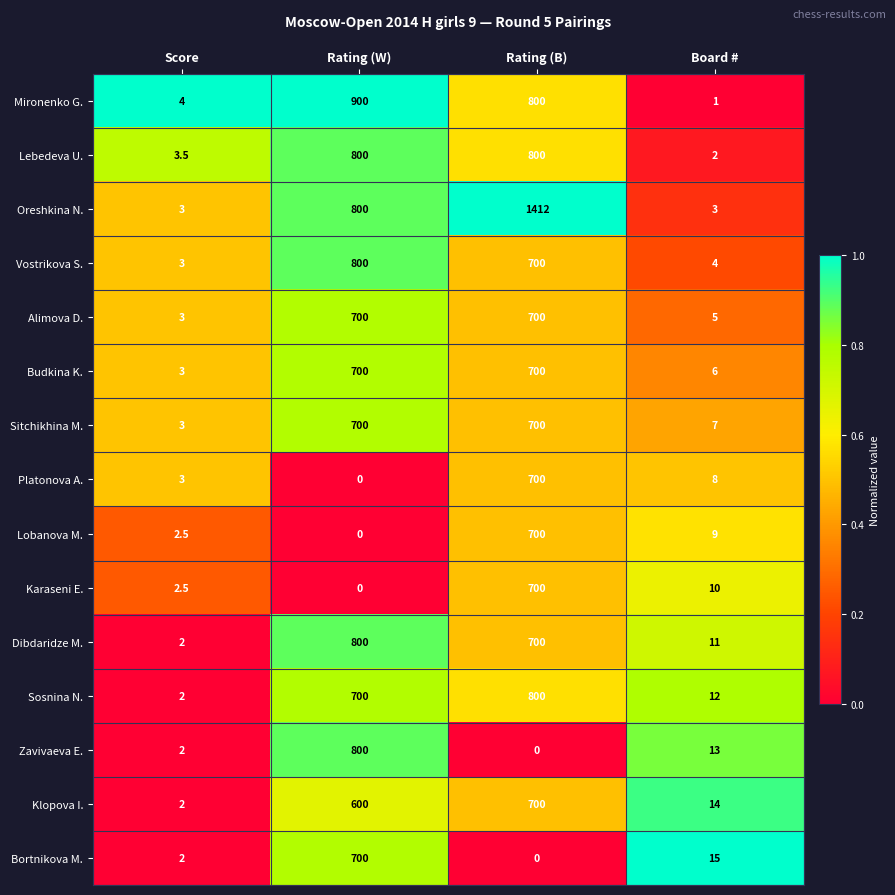

Where does the Vostrikova S. series first go above 700?

Rating (W)